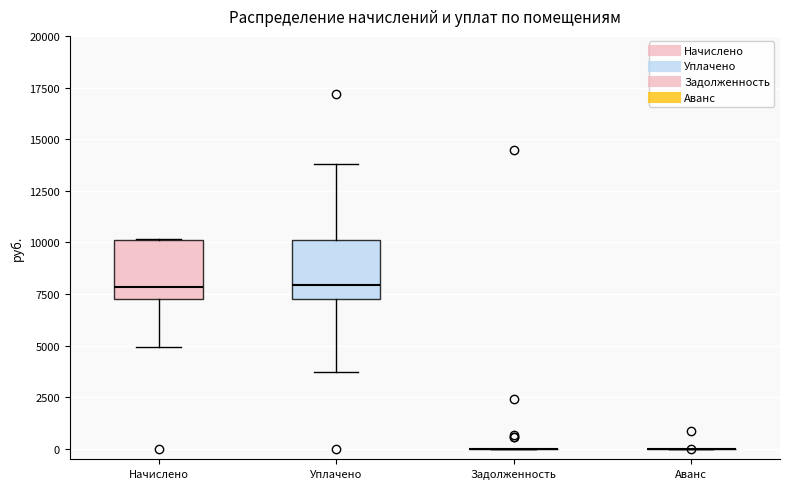

Reading left to right, read every box against the y-axis: the position of its median line, the range the box covers, and the ends of its whiskers. The values are not printed on the chart, so give them approximately, as read against the axis.

Начислено: median 8000, box 7000 to 10000, whiskers 5000 to 10000
Уплачено: median 8000, box 7000 to 10000, whiskers 3500 to 14000
Задолженность: box collapsed to a line at 0, whiskers 0 to 0
Аванс: box collapsed to a line at 0, whiskers 0 to 0